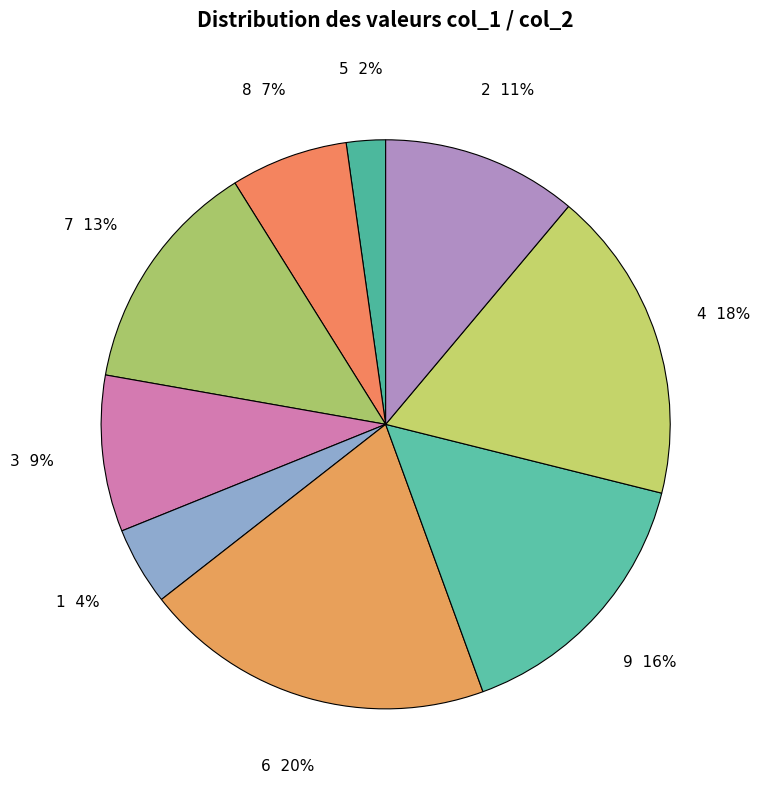

Count the number of slices in the pie.

9